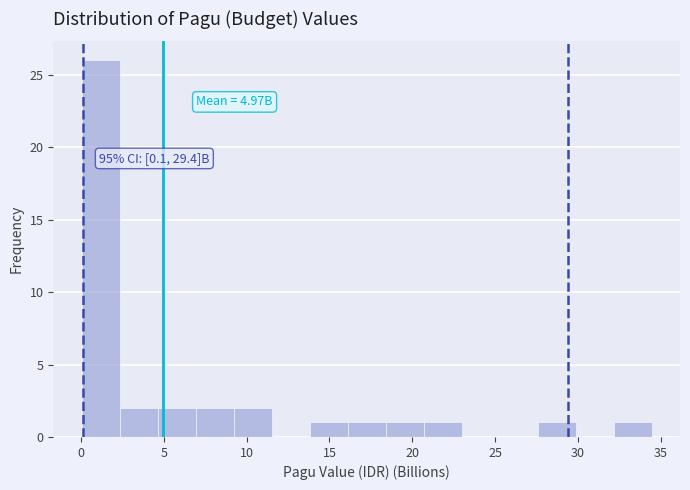

Over which range of the x-axis is the bar tallest?

0.0 to 2.5